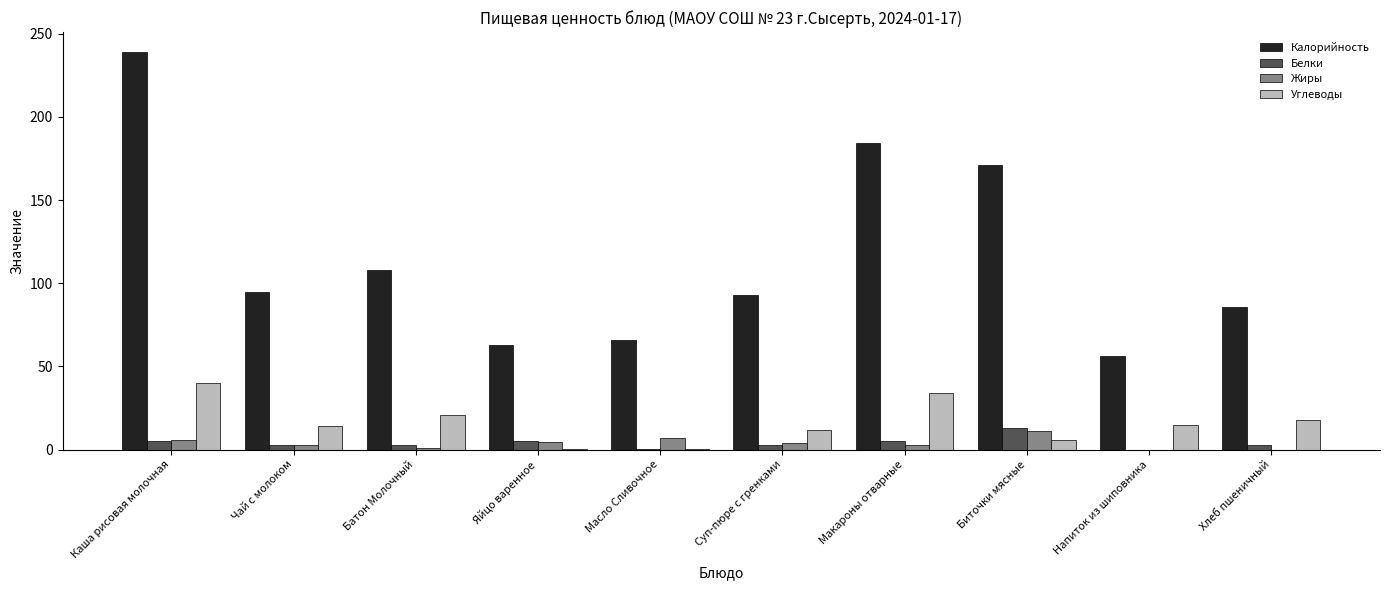

Between Батон Молочный and Биточки мясные, which series saw the biggest shift?

Калорийность